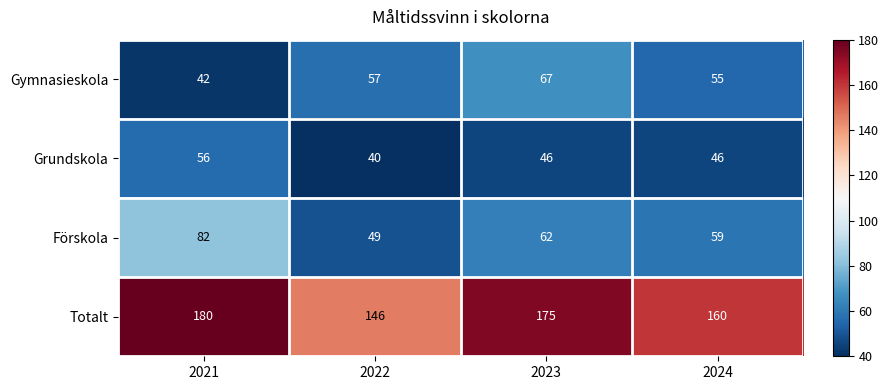

How many data points does each series have?

4